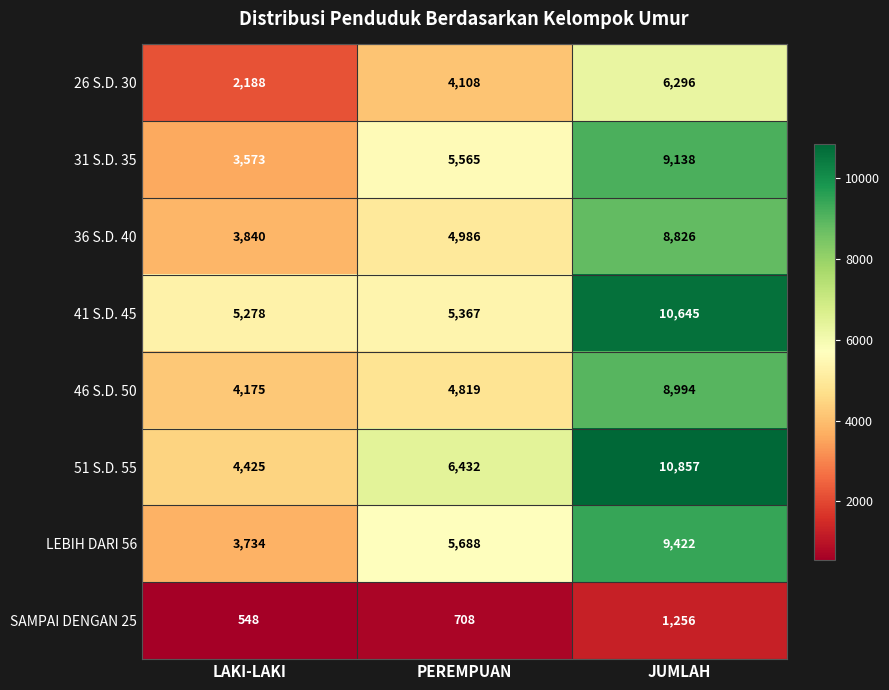

The 51 S.D. 55 series shows 1449 at LAKI-LAKI. True or false?

False